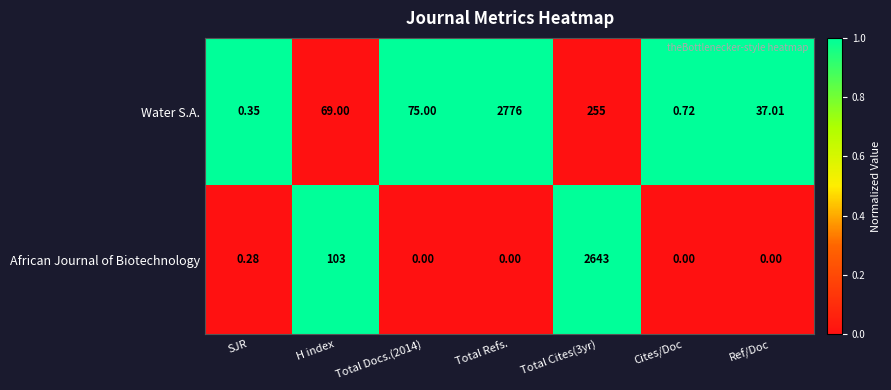

At H index, list the series in order from smallest to largest.

Water S.A., African Journal of Biotechnology